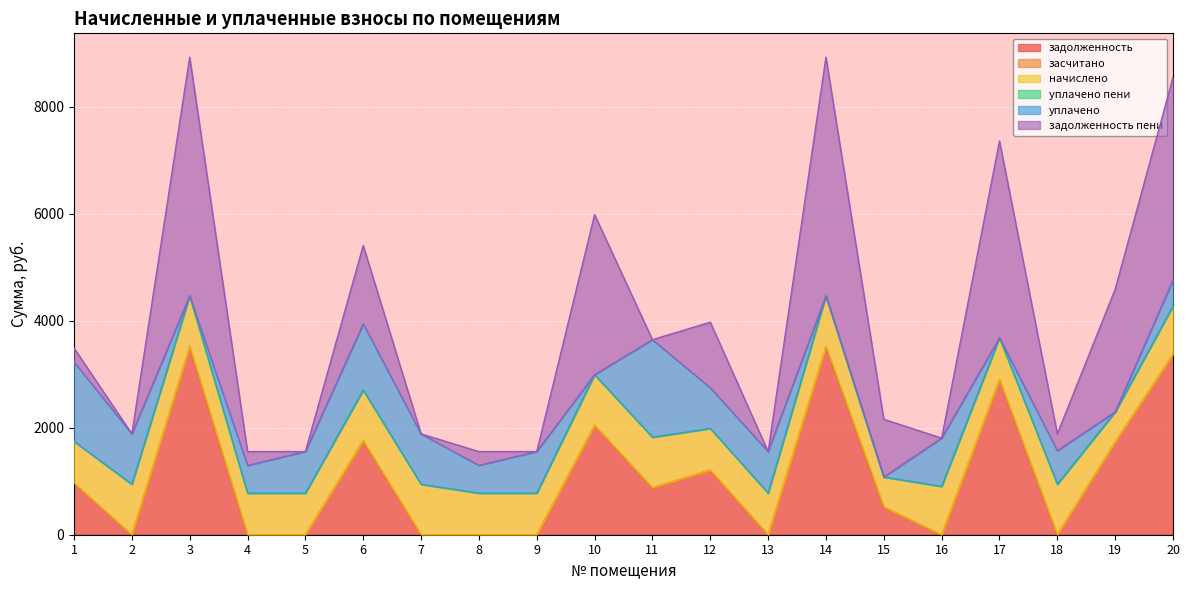

Which label corresponds to the largest value in the chart?

3